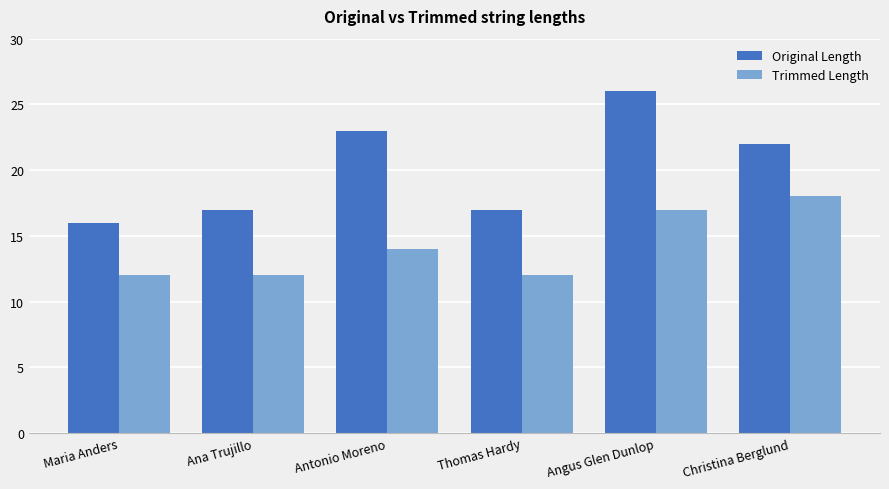

What is the label of the 1st bar from the left?

Maria Anders